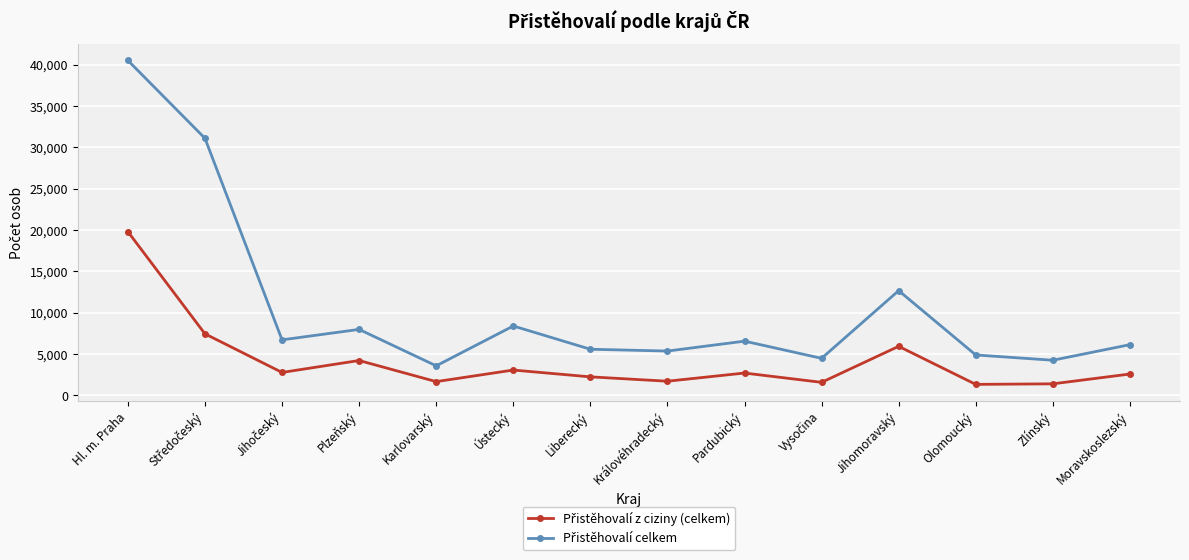

What is the label of the 12th point from the left?

Olomoucký